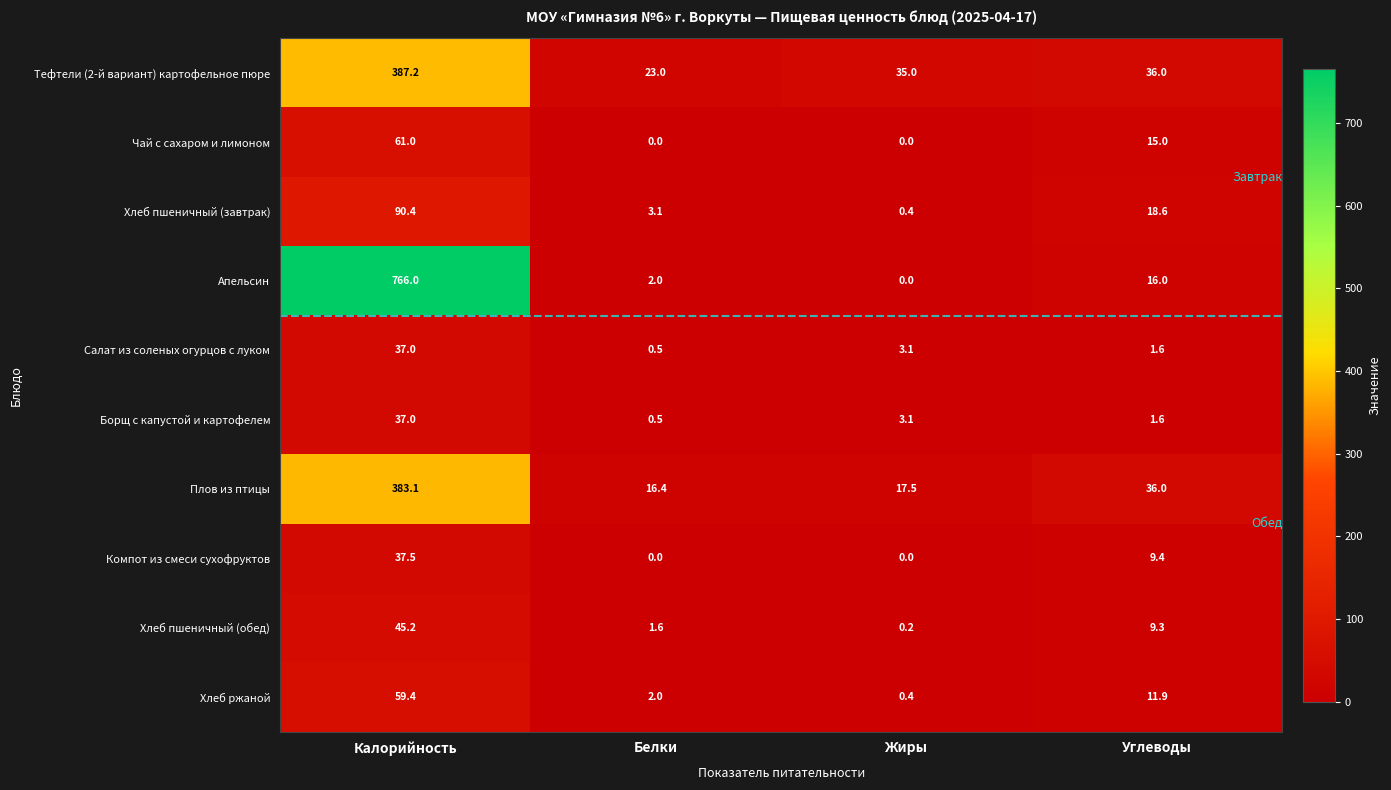

Is it true that Борщ с капустой и картофелем equals 37.0 at Калорийность?

True